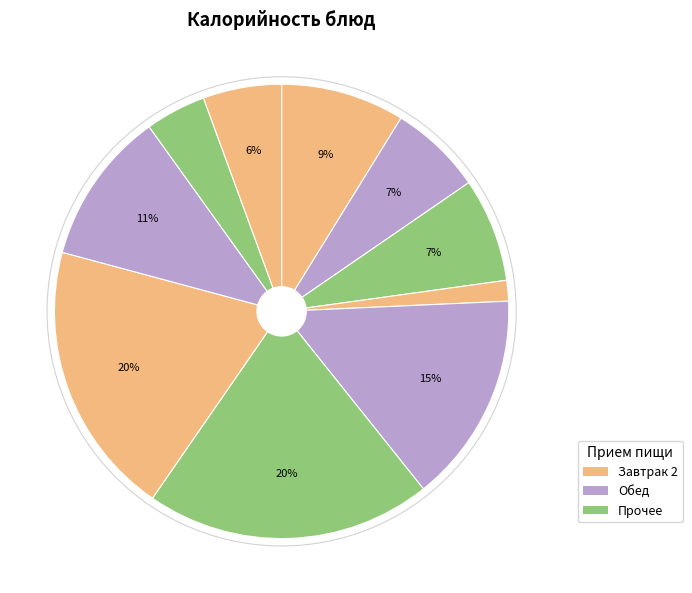

Is there any slice that represents more than half of the pie?

No